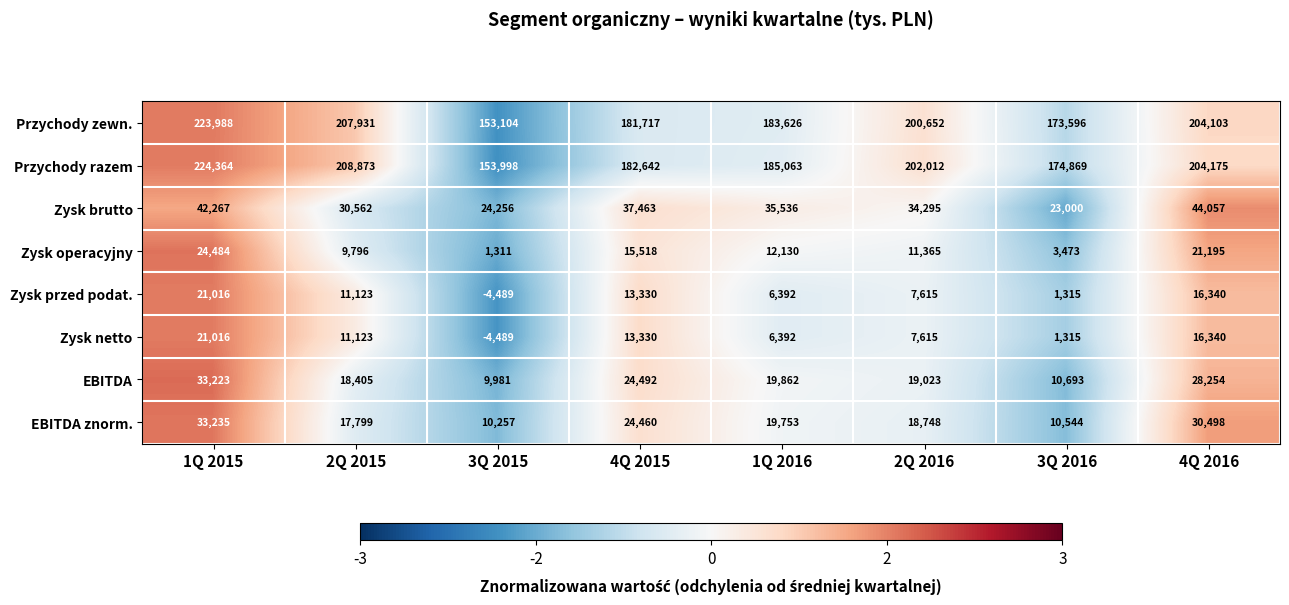

Which series has the largest total across all categories?

Przychody razem